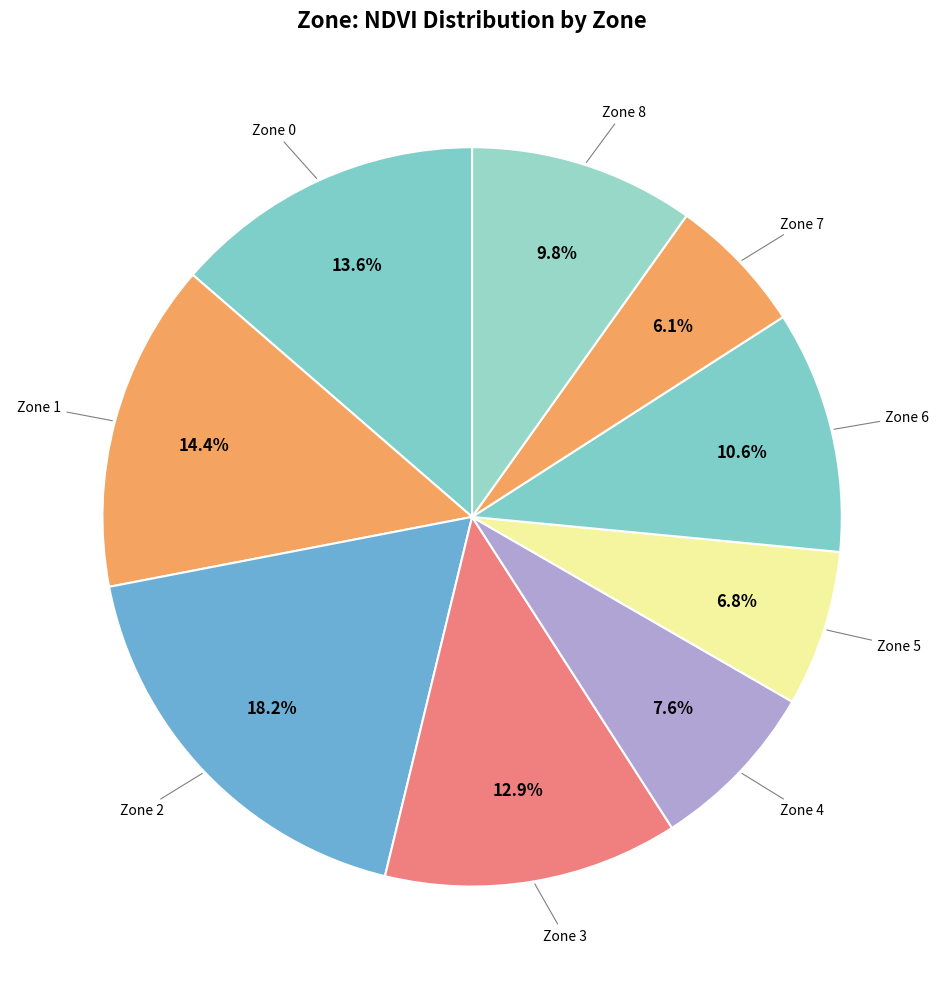

How many segments does this pie chart have?

9